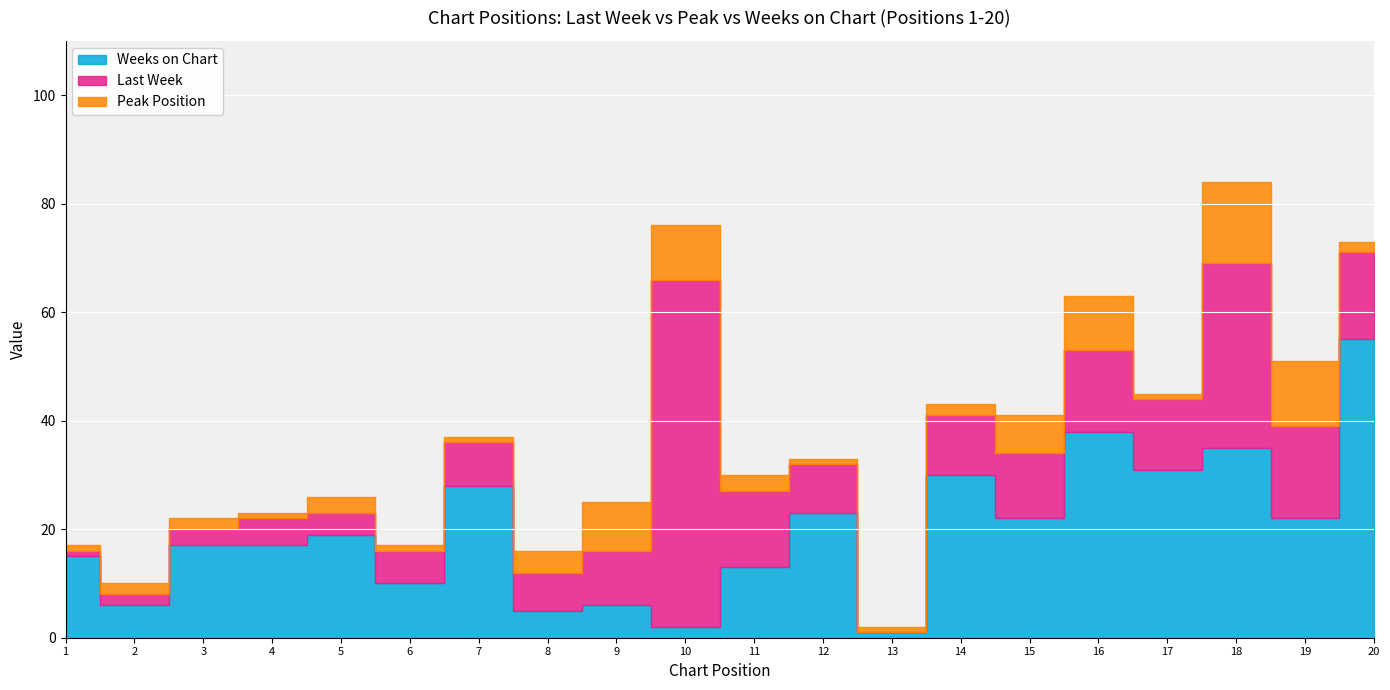

After their last crossing, which series has the higher values: Last Week or Peak Position?

Last Week